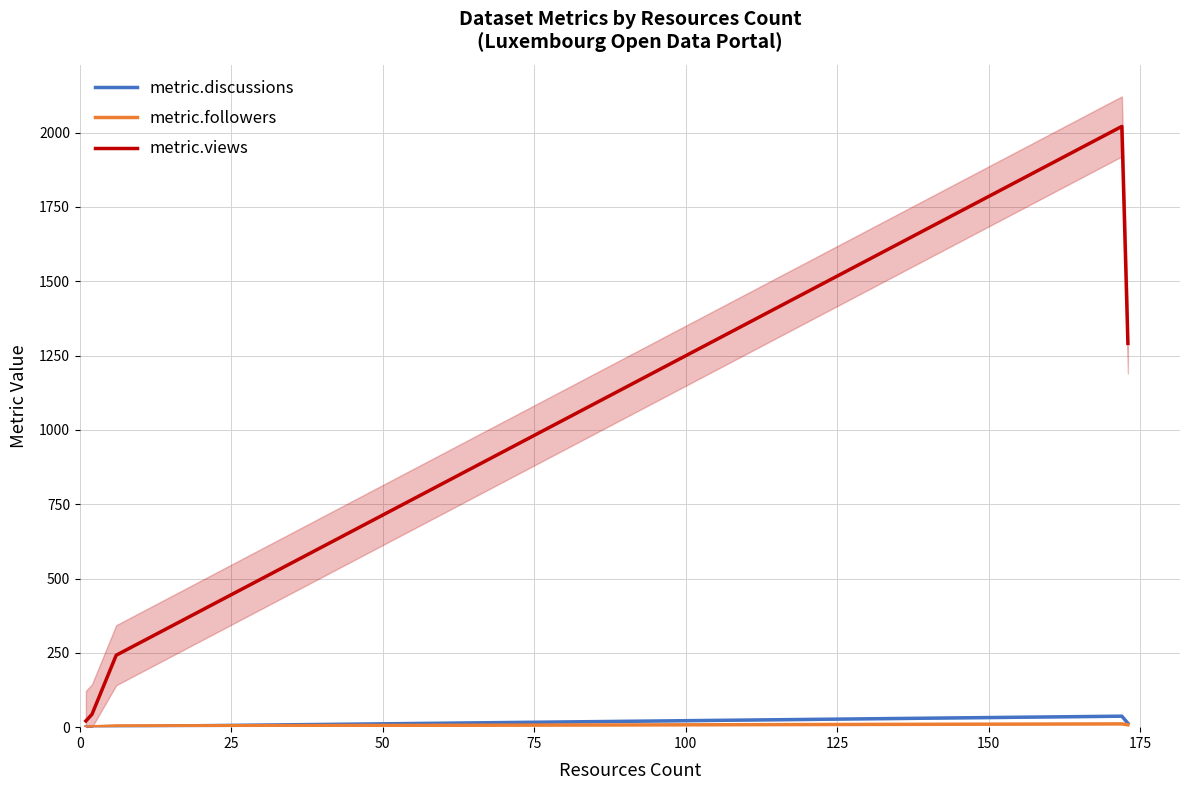

Is this an area chart (filled region under the line)?

No